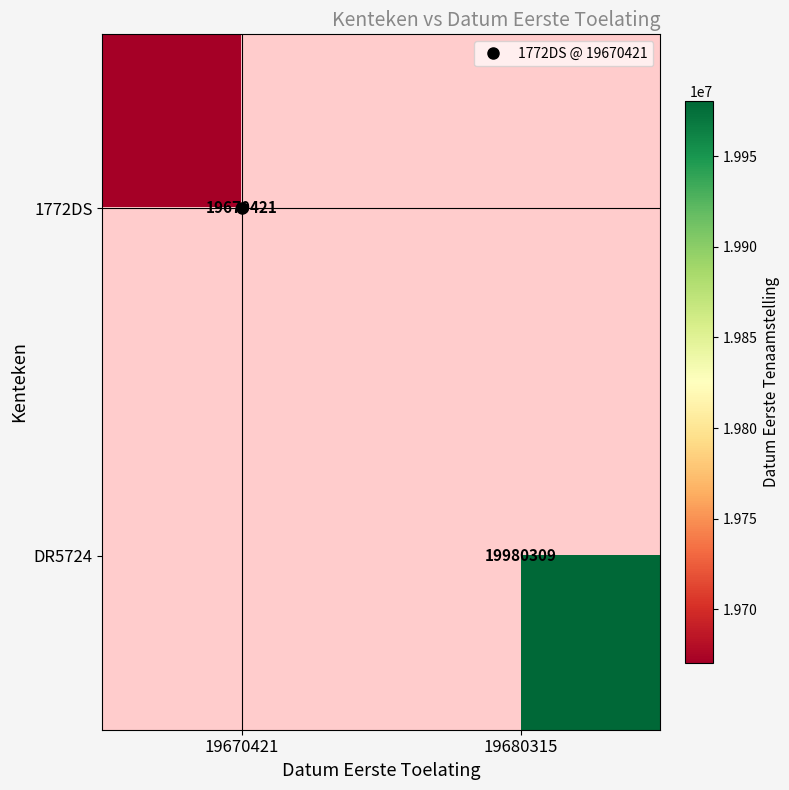

Rank the categories by 1772DS value from highest to lowest.

19670421, 19680315